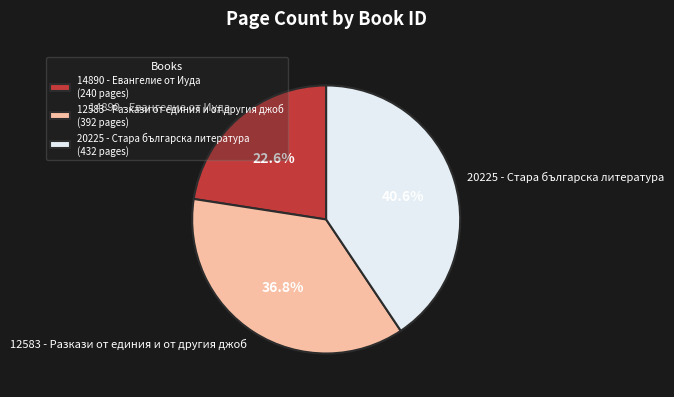

Rank the categories by value from highest to lowest.

20225 - Стара българска литература, 12583 - Разкази от единия и от другия джоб, 14890 - Евангелие от Иуда